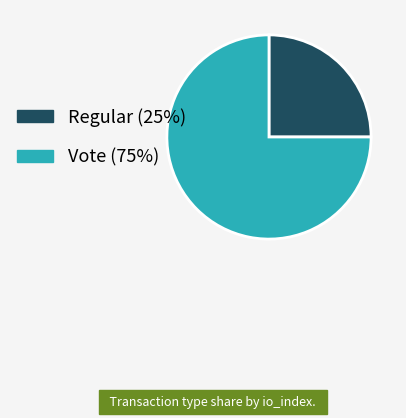

Which slice is the largest?

Vote